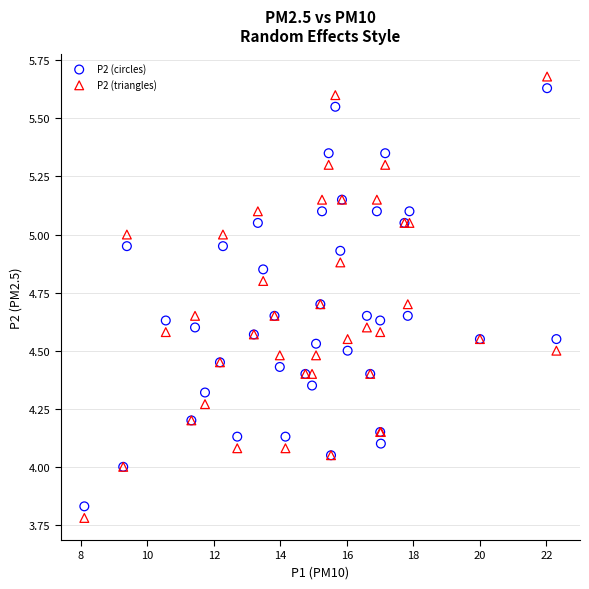

What are all the series names shown in the legend?

P2 (circles), P2 (triangles)